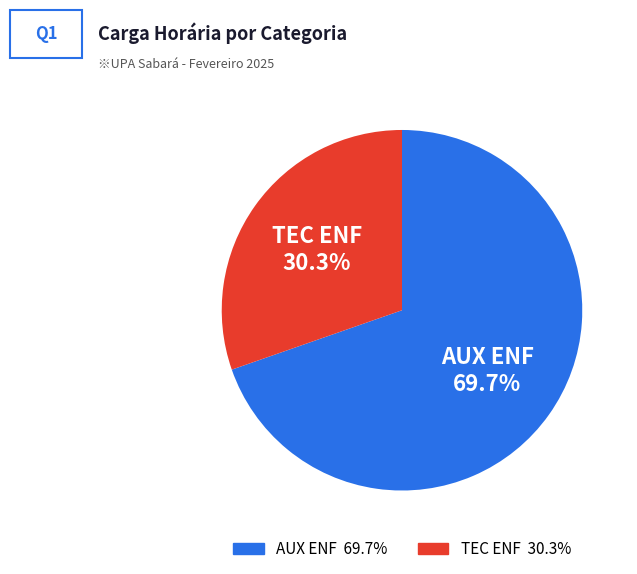

Does AUX ENF account for over 50% of the chart?

Yes